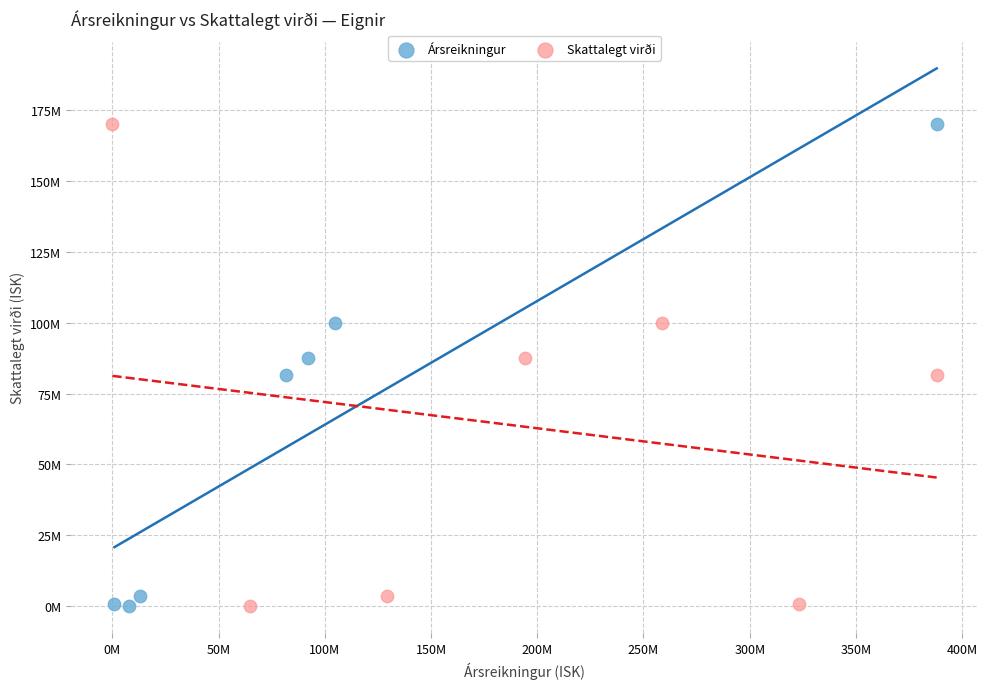

What are all the series names shown in the legend?

Ársreikningur, Skattalegt virði